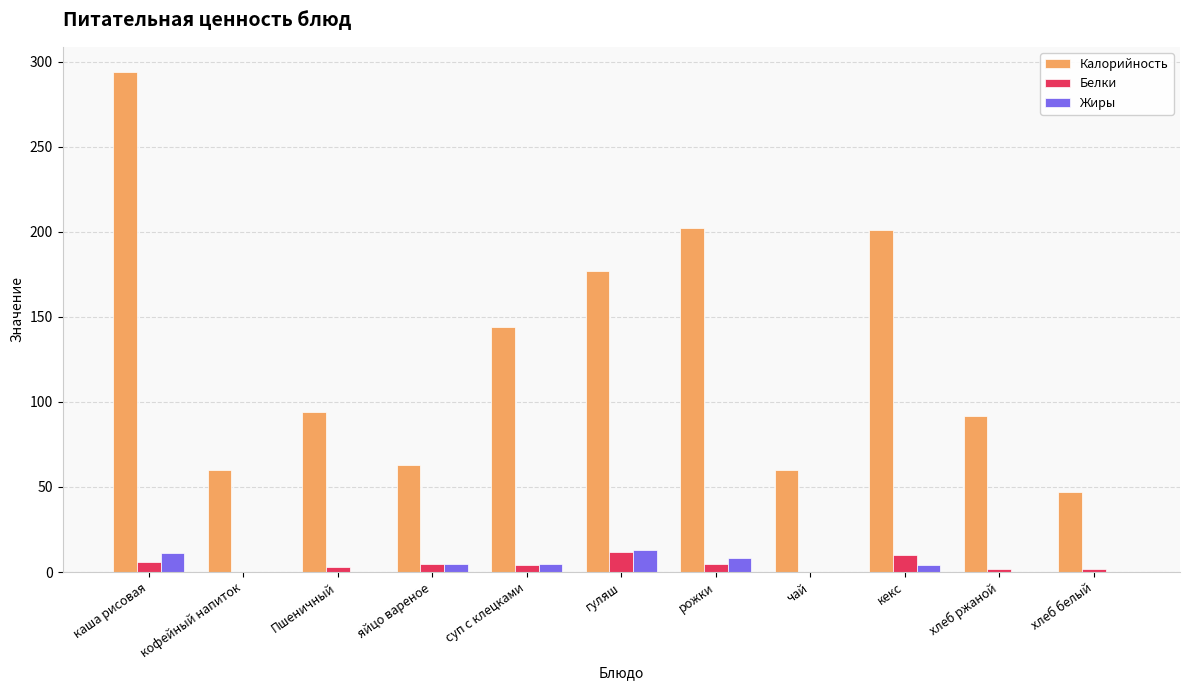

What is the sum of all Калорийность values?

1434